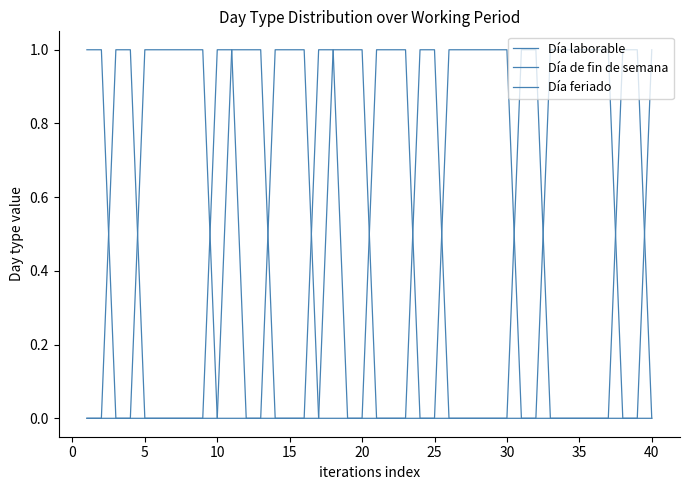

What is the difference between the maximum and minimum values in the Día laborable series?

1